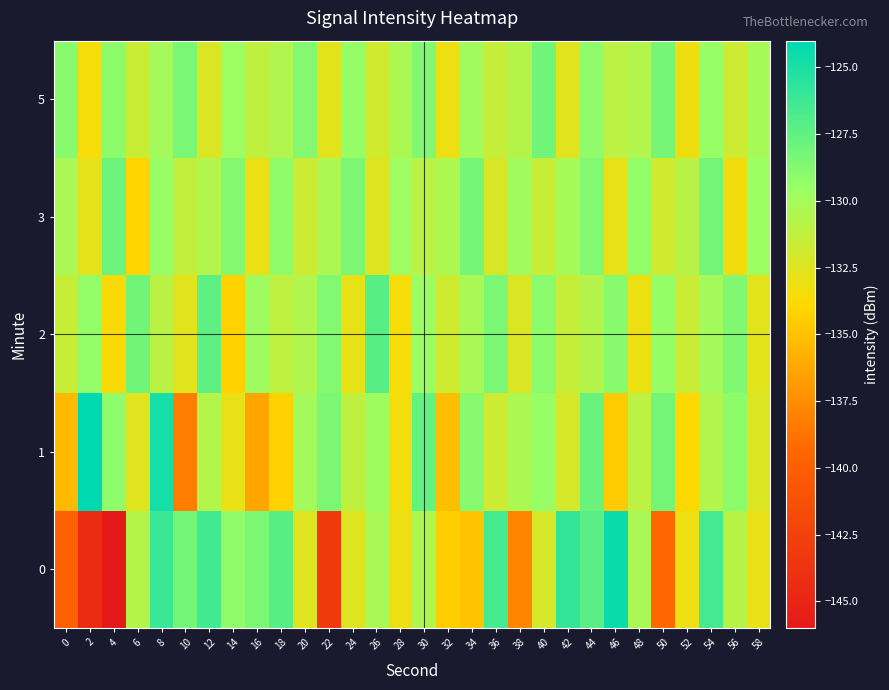

Which label corresponds to the smallest value in the chart?

4